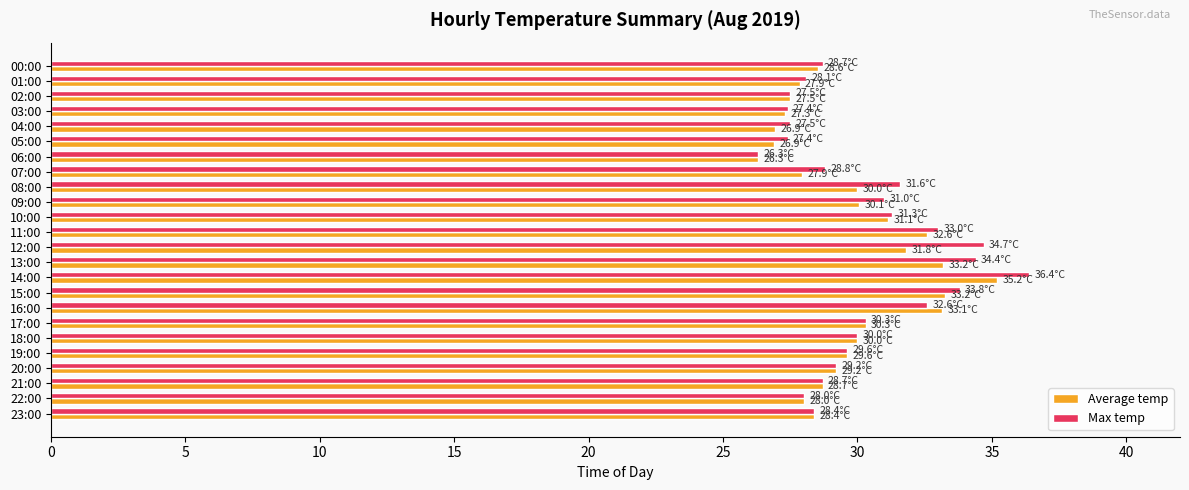

At which category is the sum across all series the highest?

14:00